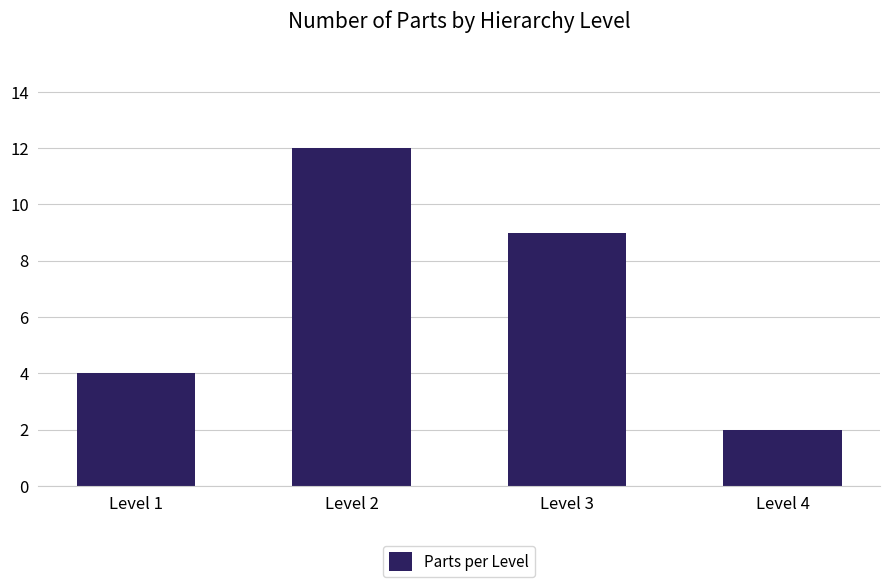

How many values are below 9?

2